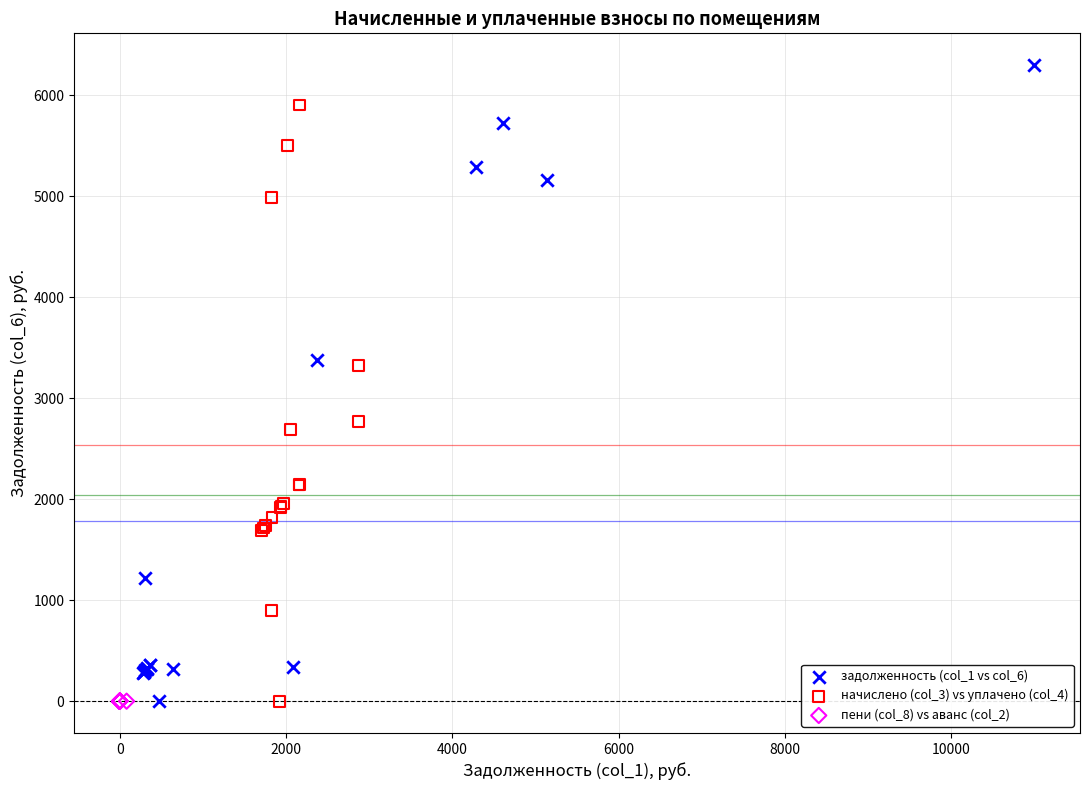

Which series reaches the maximum Y coordinate?

задолженность (col_1 vs col_6)